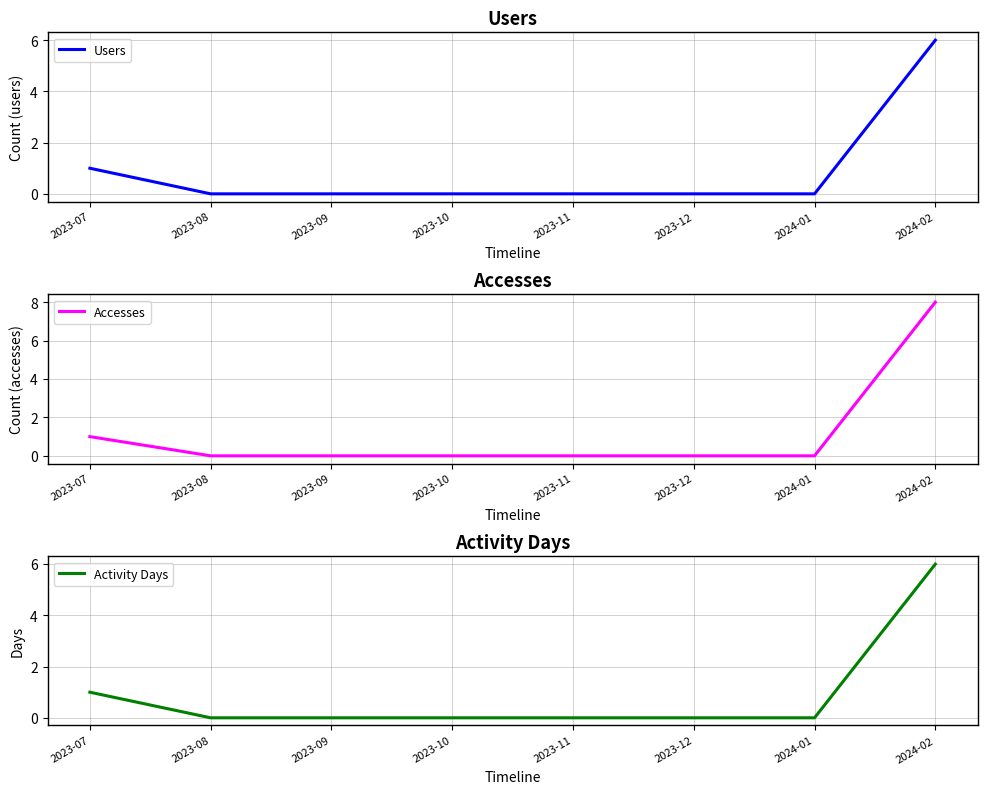

At which label does Accesses reach its peak?

2024-02